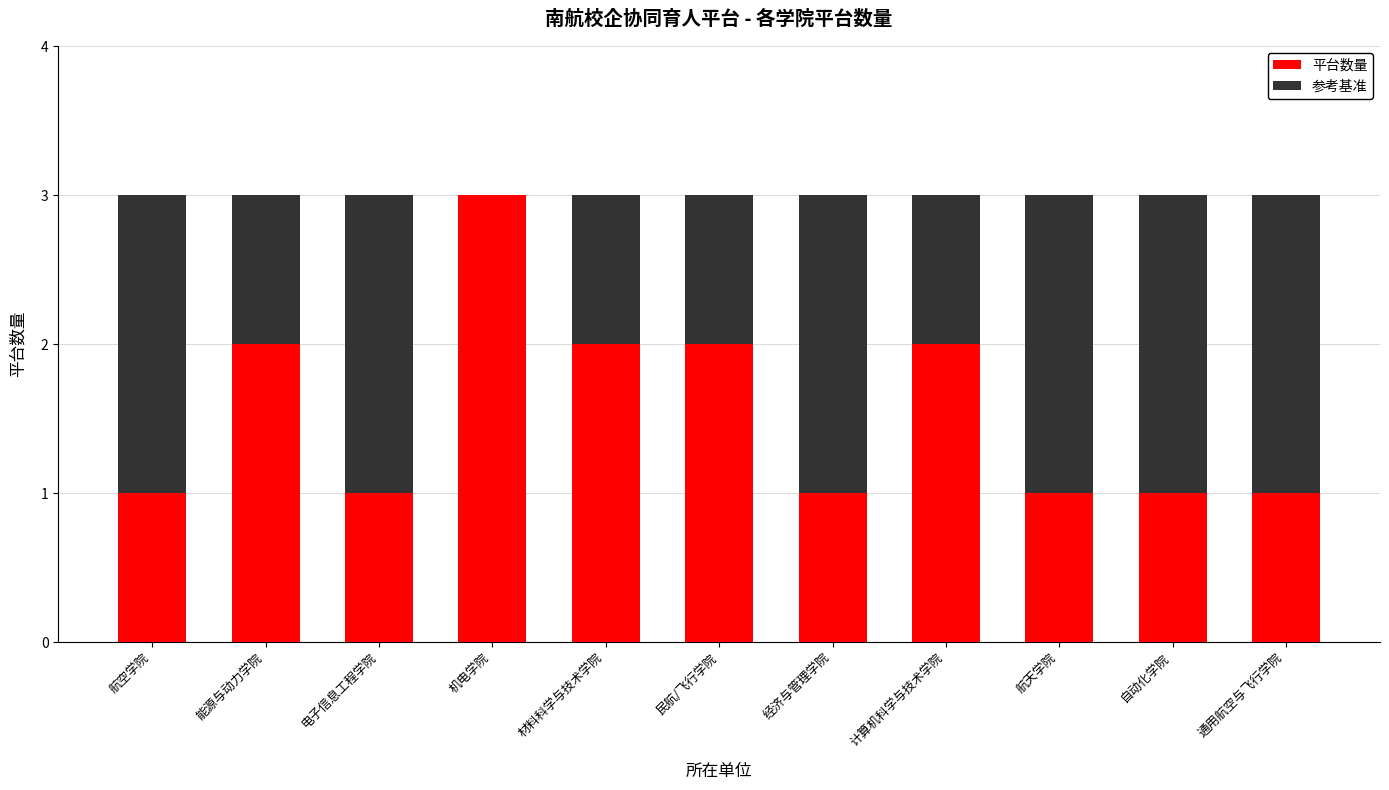

Reading left to right, list the values for the 平台数量 series.

航空学院=1	能源与动力学院=2	电子信息工程学院=1	机电学院=3	材料科学与技术学院=2	民航/飞行学院=2	经济与管理学院=1	计算机科学与技术学院=2	航天学院=1	自动化学院=1	通用航空与飞行学院=1